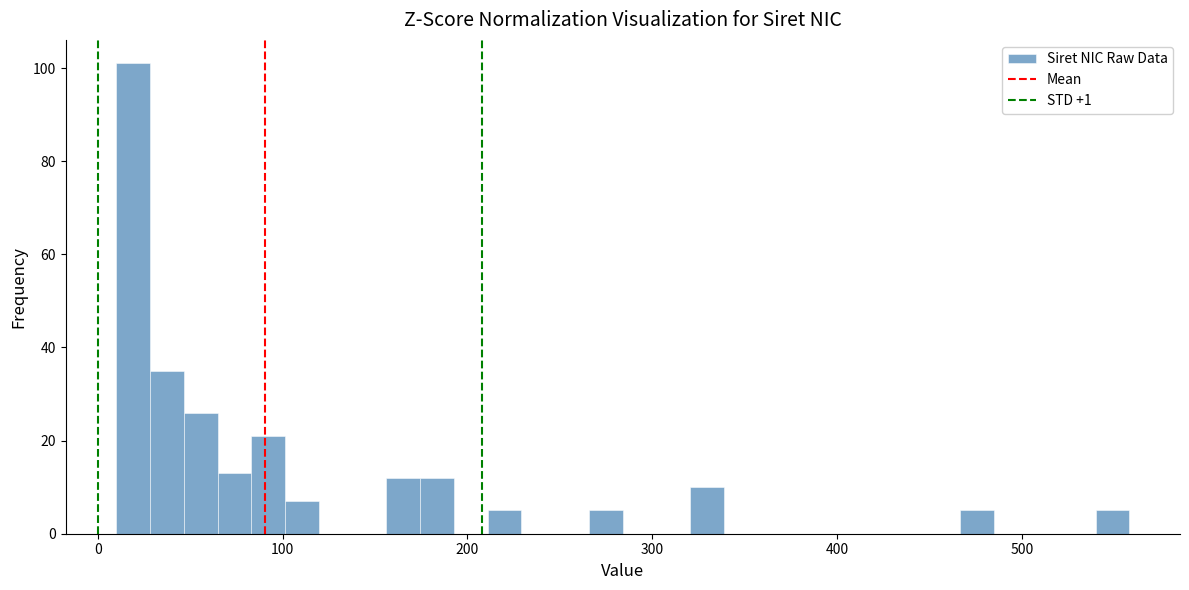

Read against the x-axis, roughly where is the centre of the tallest bar?

20